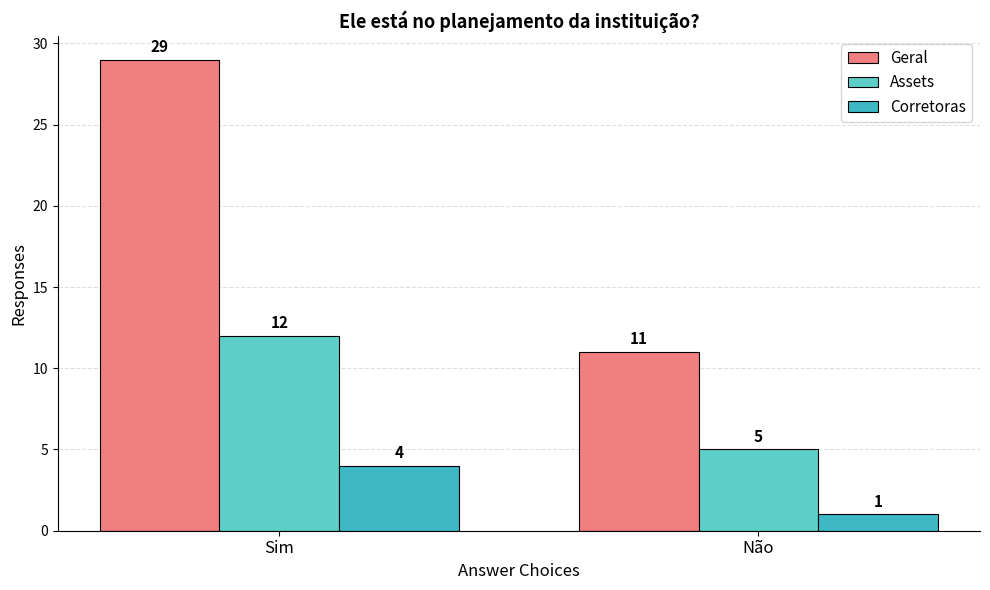

Which series has the widest spread of values?

Geral